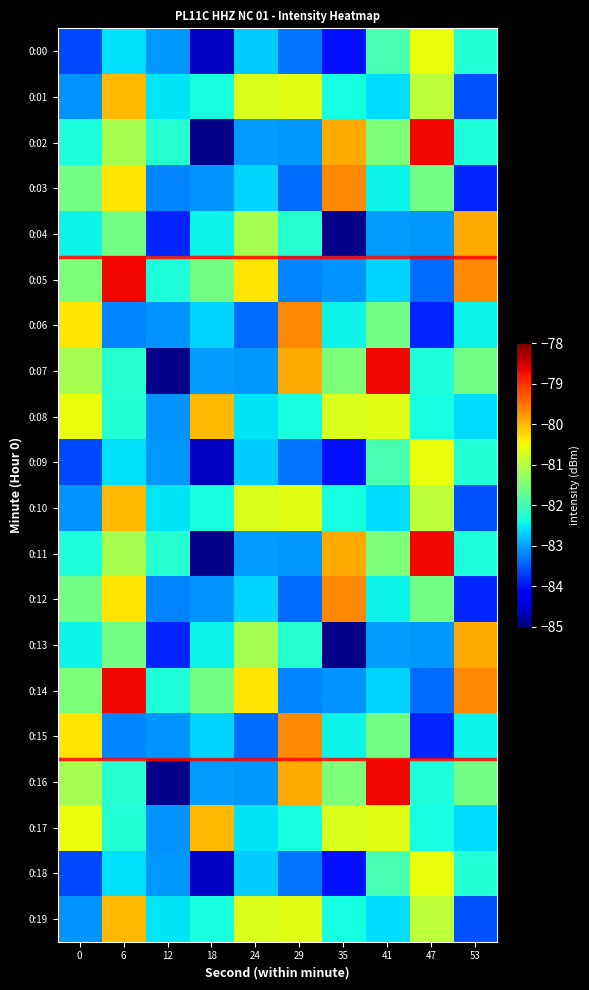

Count the number of categories in the chart.

10